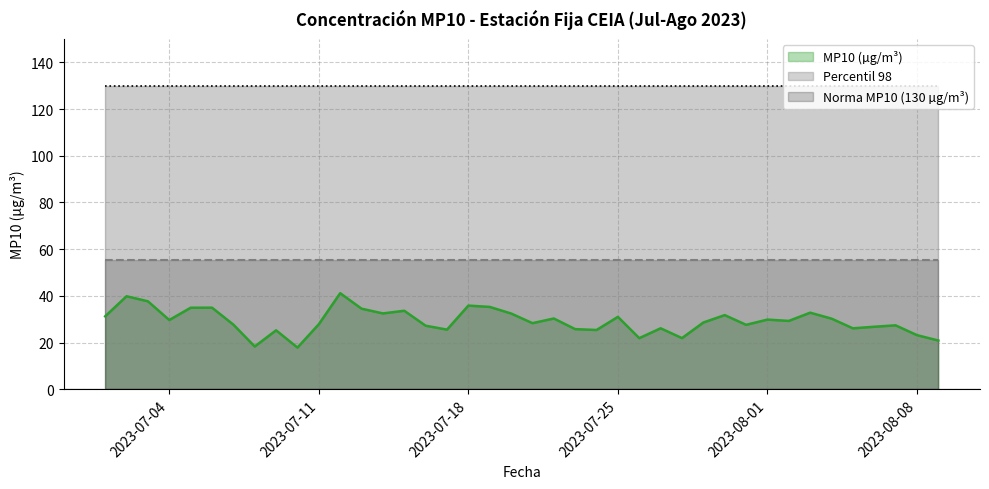

Is it true that MP10 (µg/m³) equals 29.6 at 2023-08-09?

False